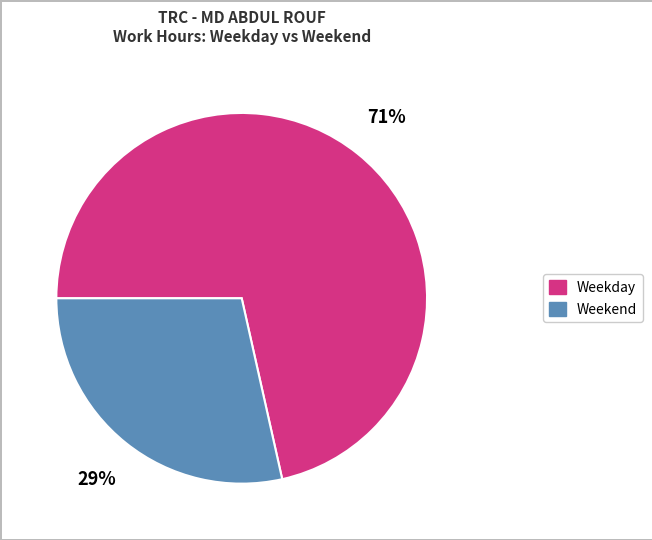

Does any single category account for the majority?

Yes